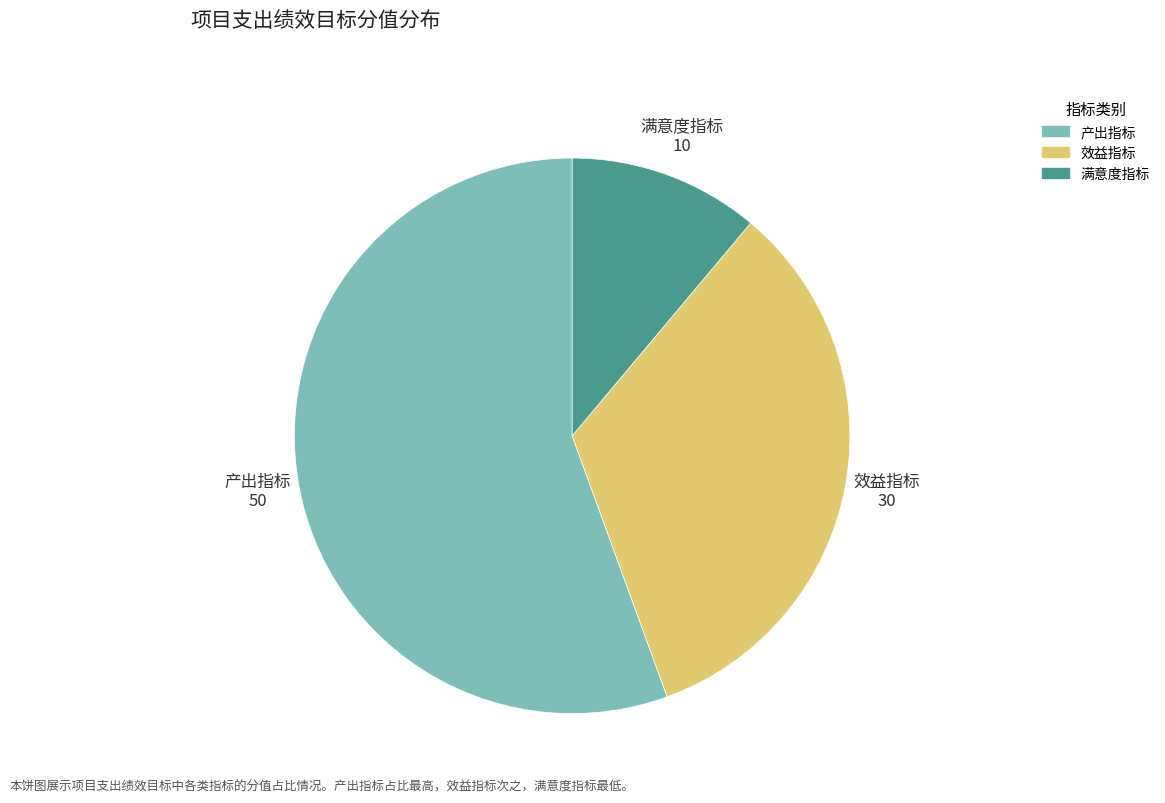

Which slice is the largest?

产出指标